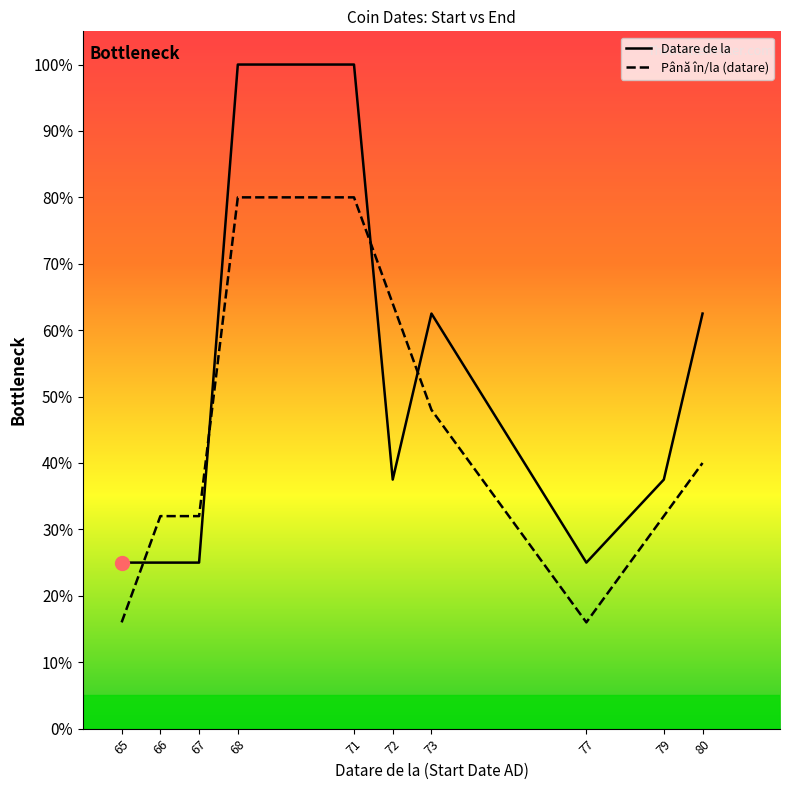

What is the average value of the Datare de la series?

50.0